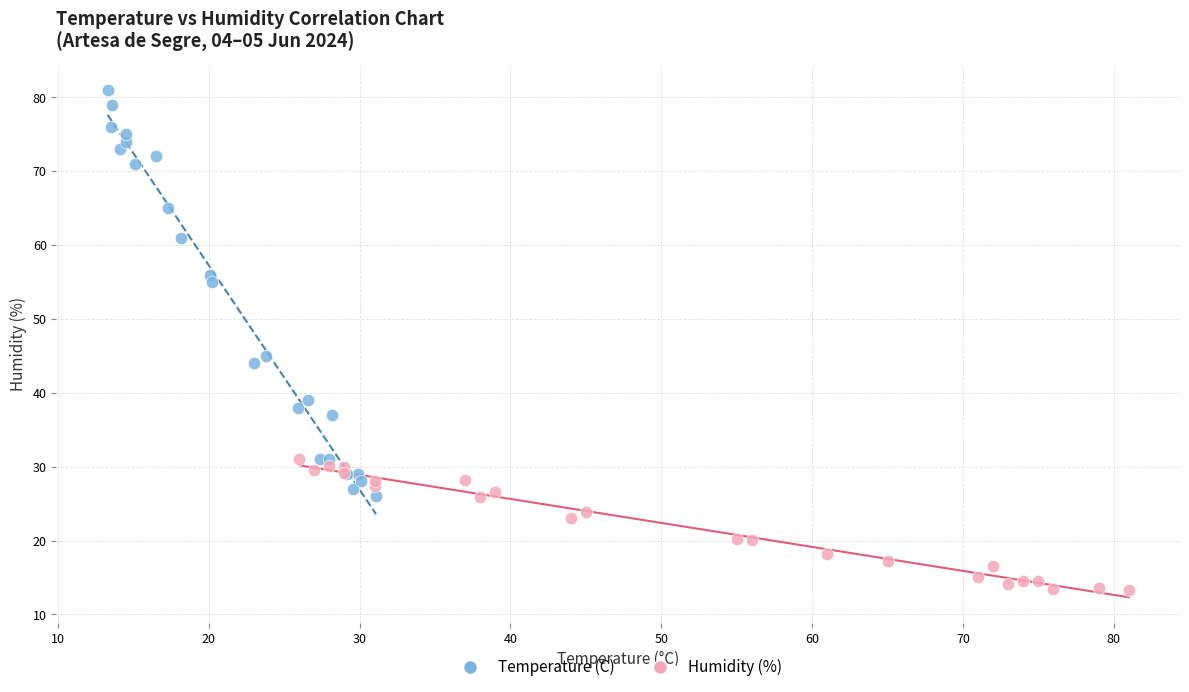

Which series contains the highest Y value?

Temperature (C)